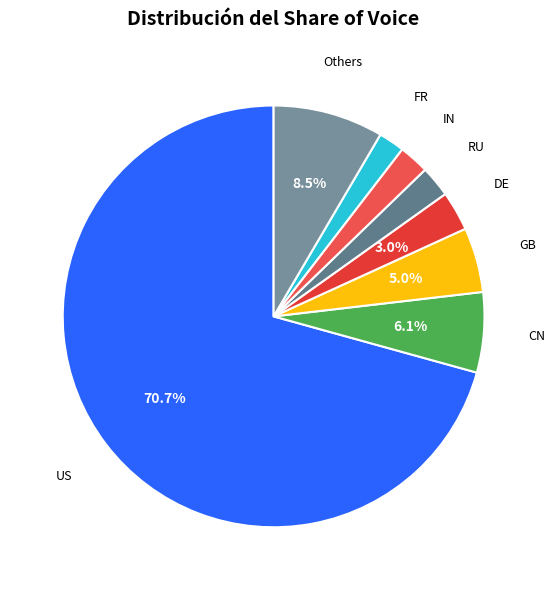

To the nearest percent, what is the average slice percentage?

12%